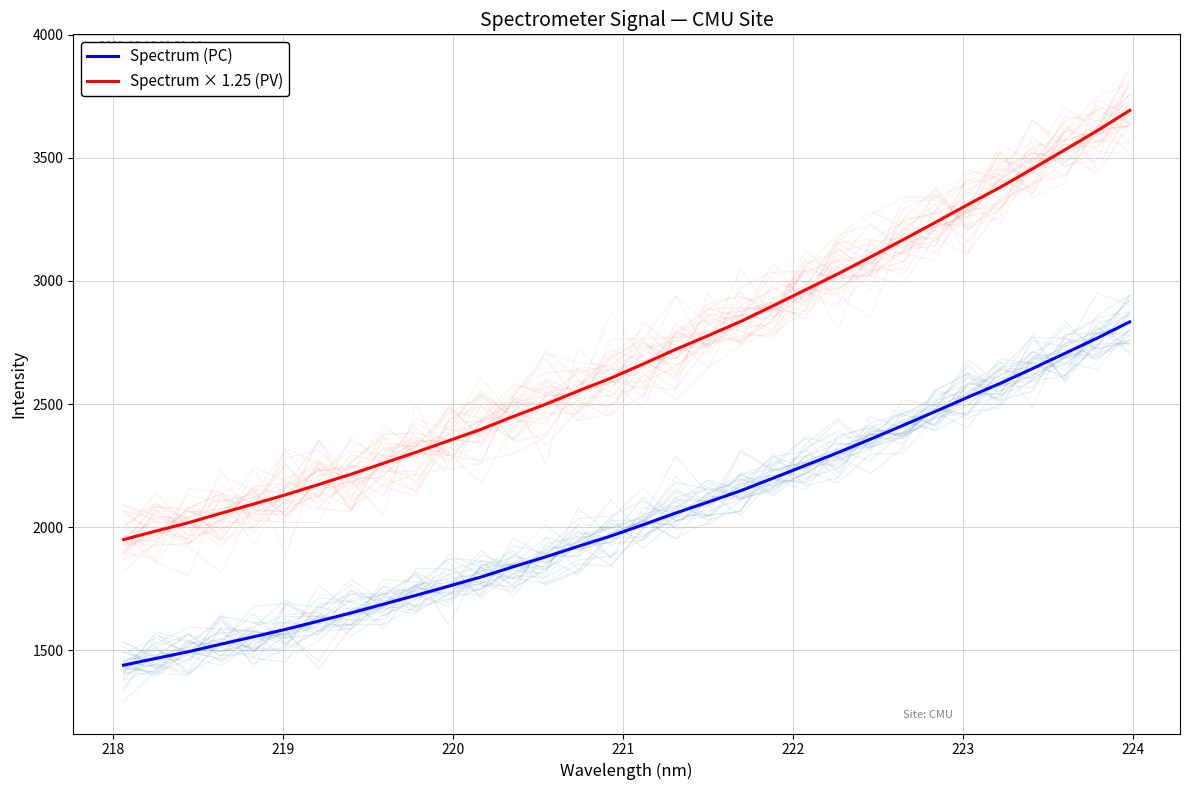

True or false: Spectrum (PC) and Spectrum × 1.25 (PV) intersect in this chart.

False